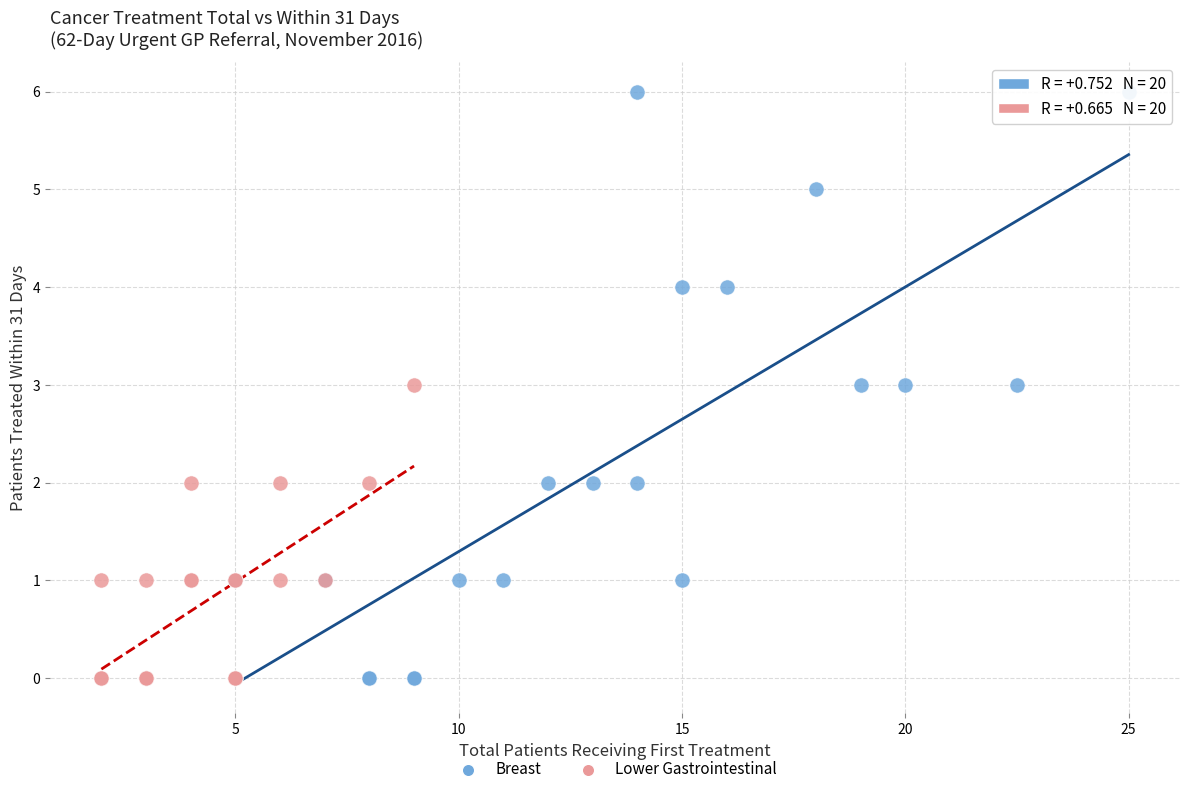

Which series has the widest spread of Y values?

Breast